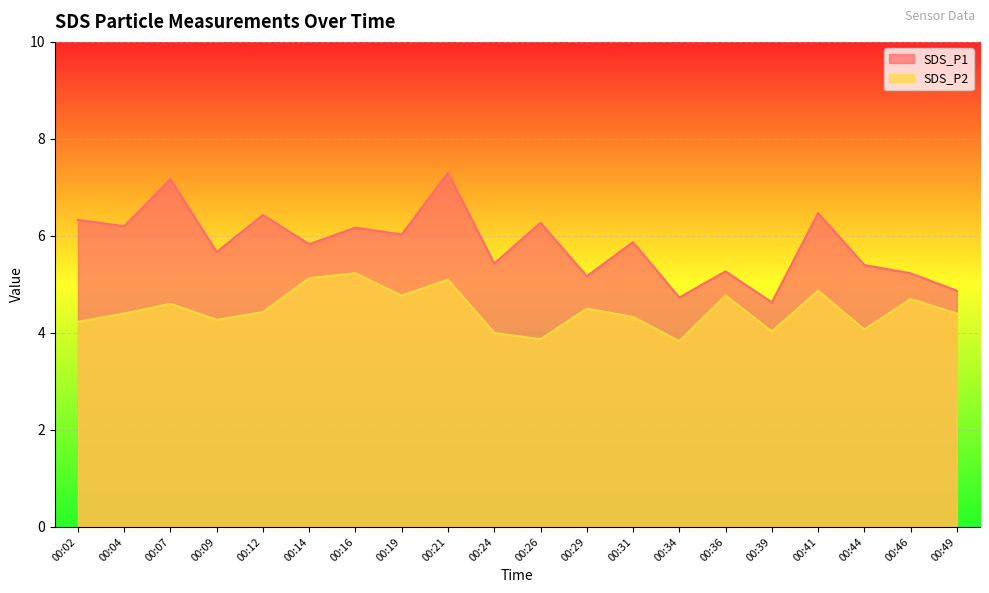

Count the number of data series in this chart.

2